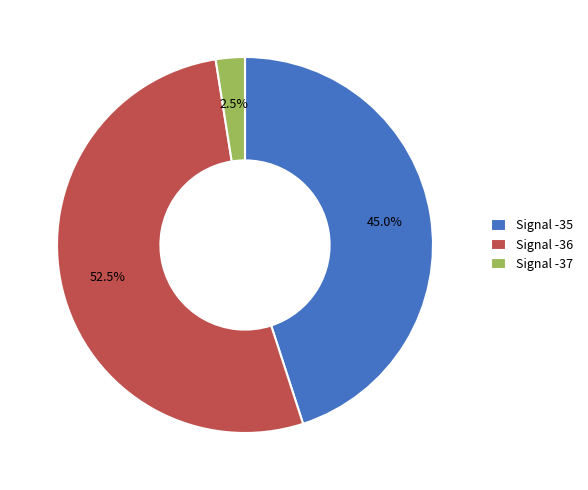

Which has a higher value, Signal -35 or Signal -36?

Signal -36